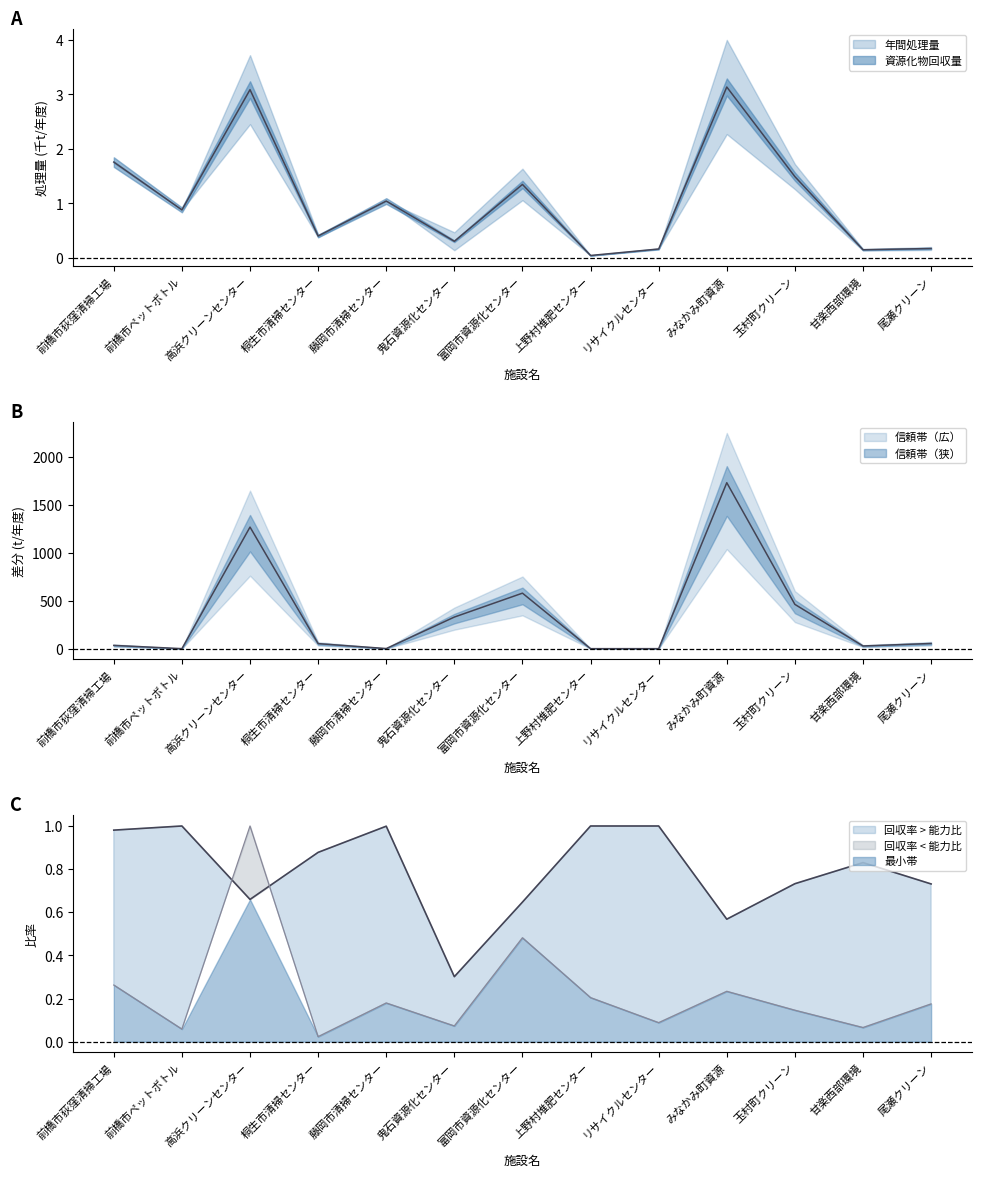

What is the sum of all 年間処理量 values?

14.0